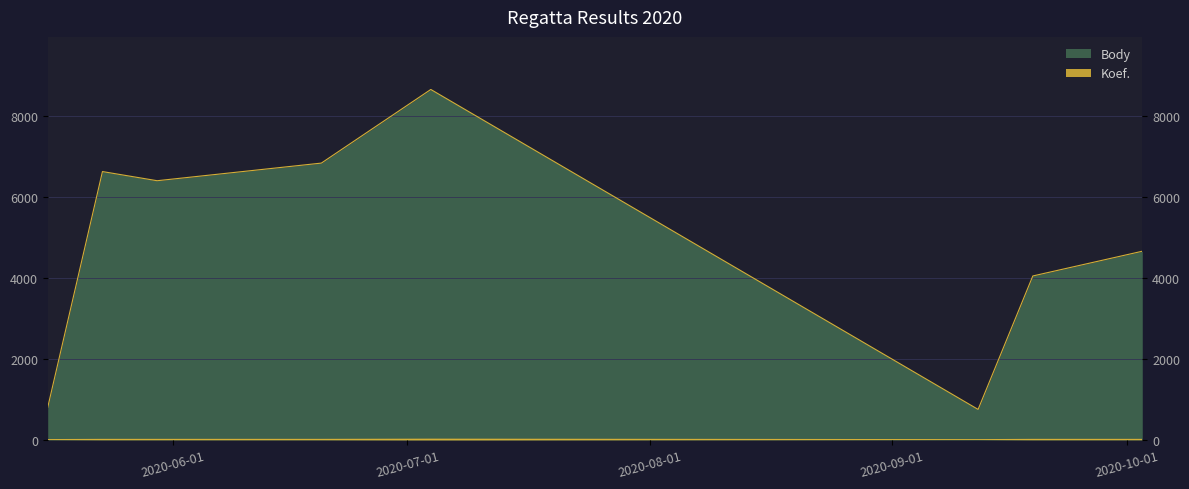

Which series has the largest total across all categories?

Body